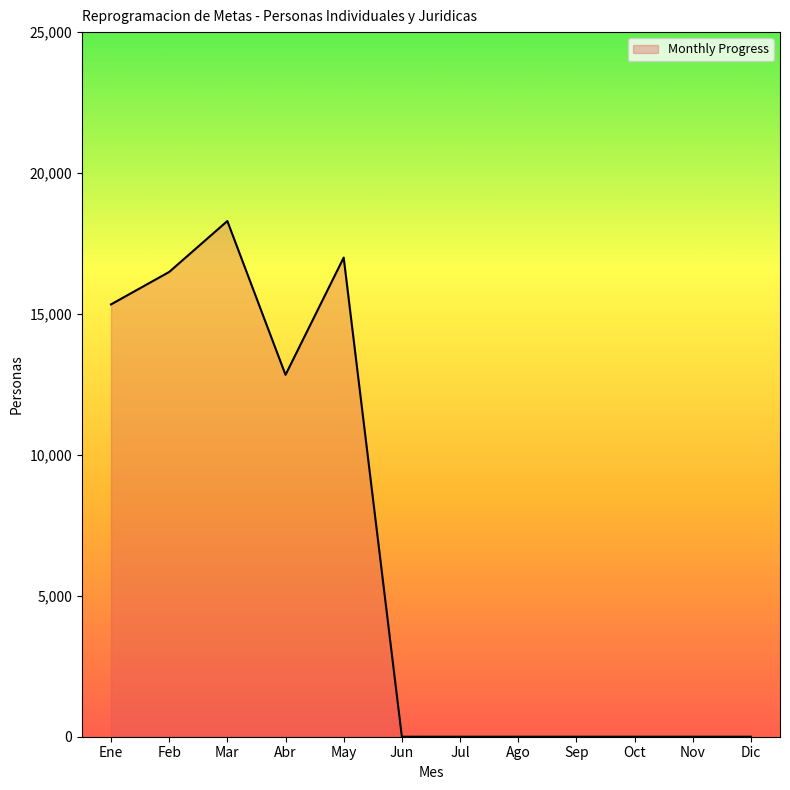

Which has a higher value, Jul or Feb?

Feb